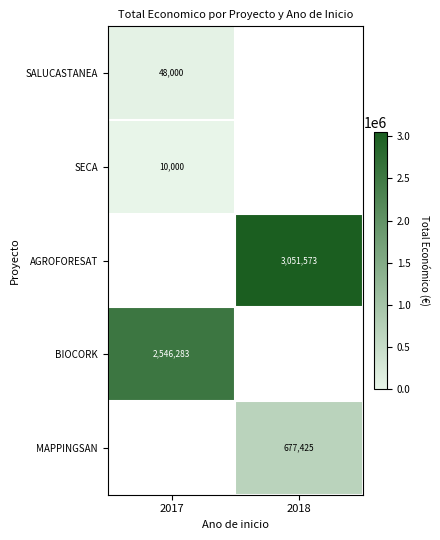

True or false: AGROFORESAT has a value of 3051573 at 2018.

True